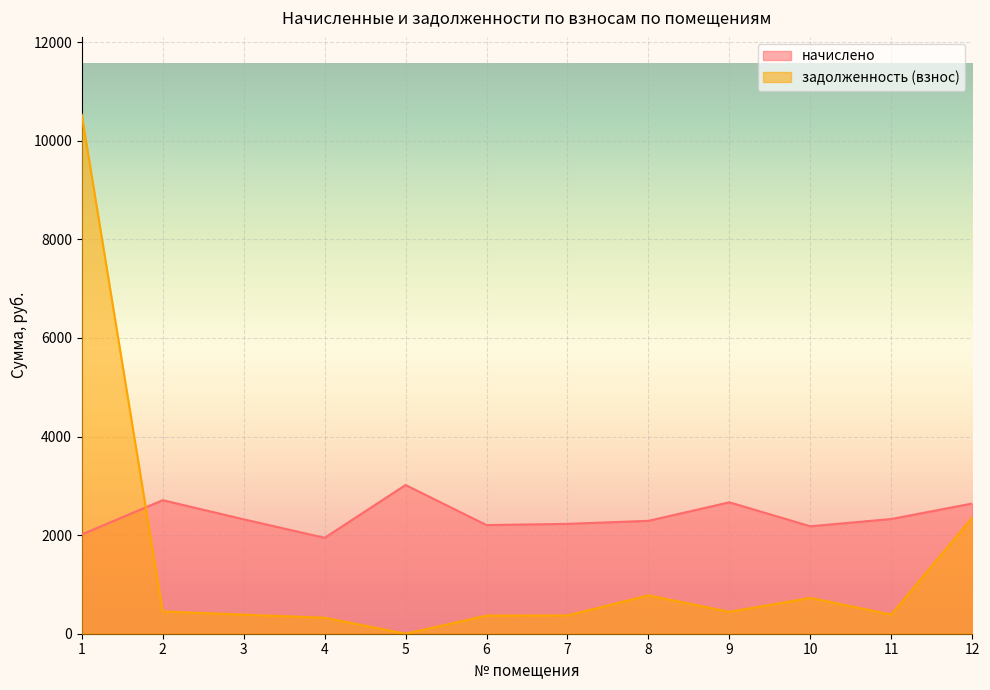

What is the average value of the задолженность (взнос) series?

1426.7